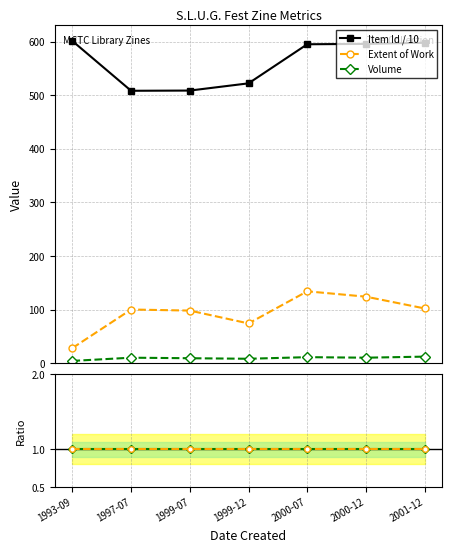

Which series has the largest total across all categories?

Item Id / 10